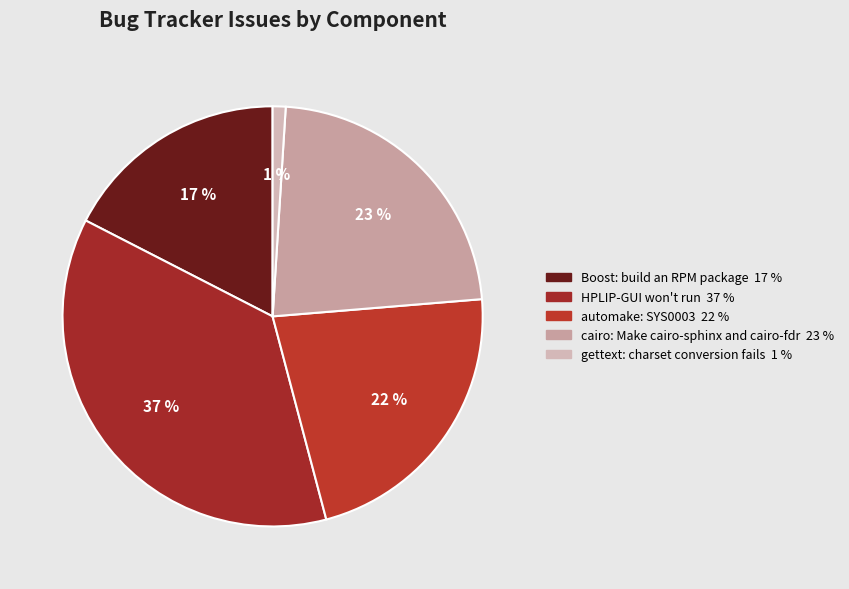

Which category has the biggest portion of the pie?

HPLIP-GUI won't run